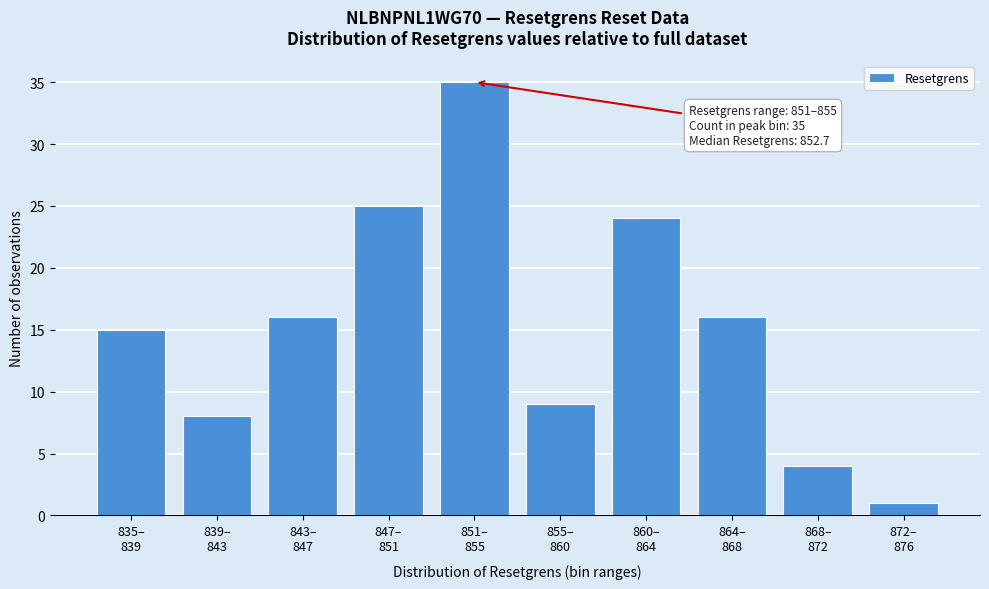

Reading left to right, transcribe all the data shown in this chart.

15	8	16	25	35	9	24	16	4	1